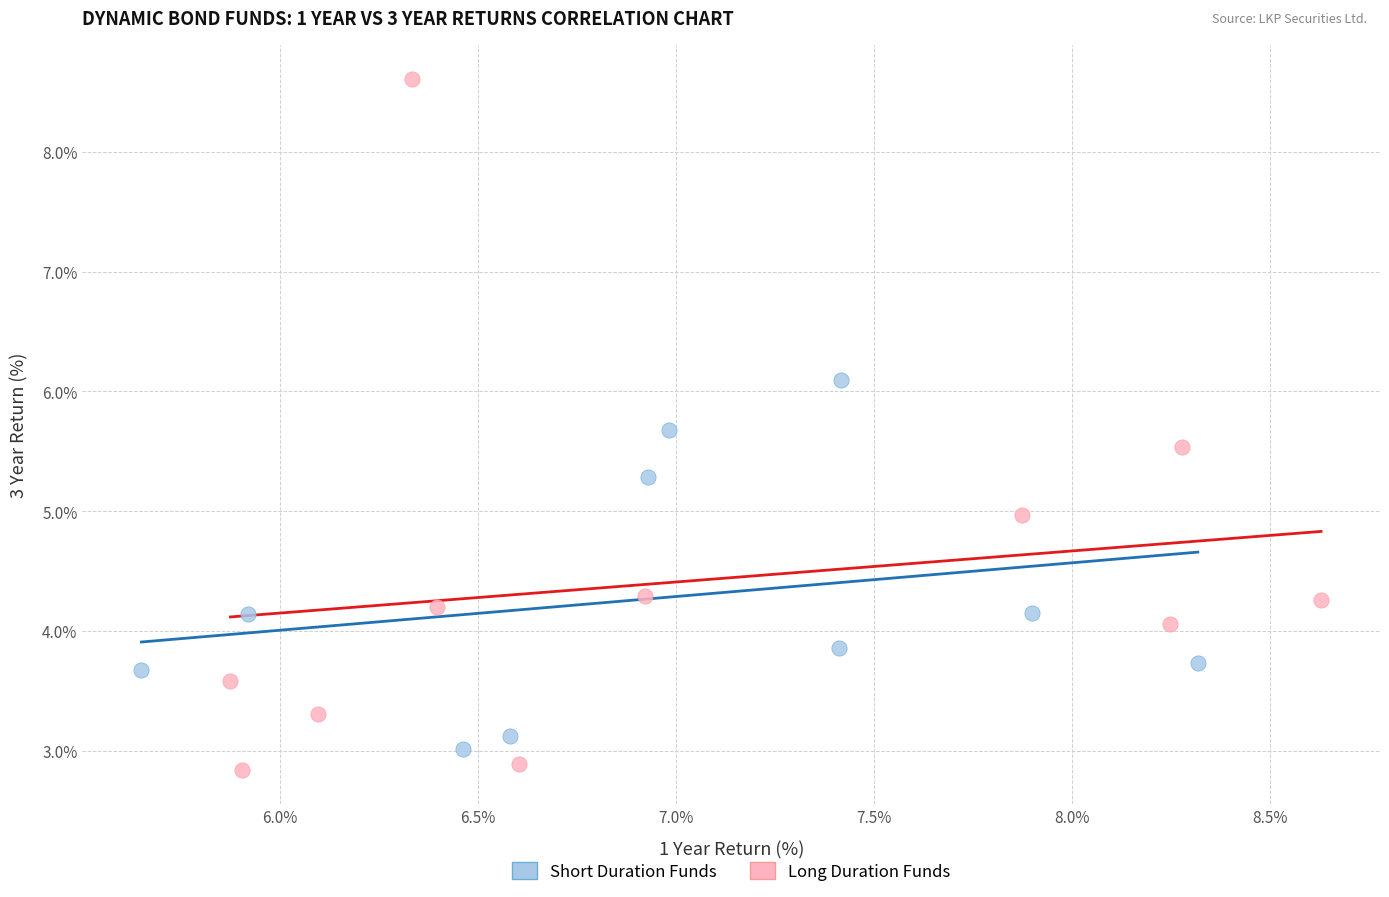

Which series reaches the maximum Y coordinate?

Long Duration Funds